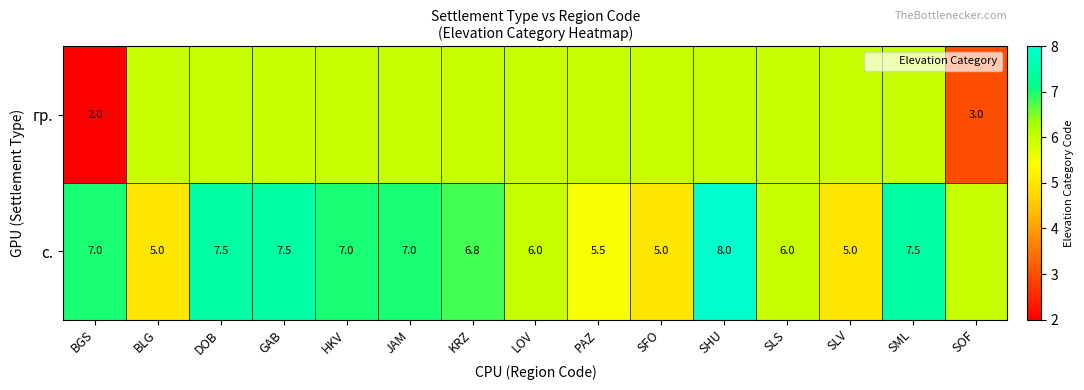

What is the sum of the с. values at DOB and SLV?

12.5